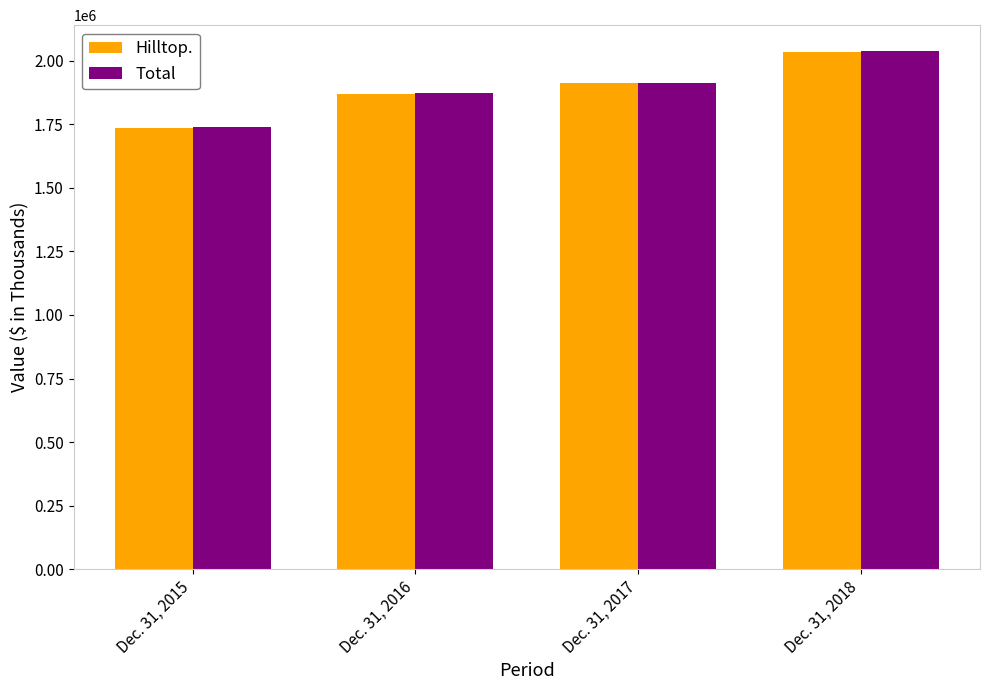

What is the spread (max minus min) of values at Dec. 31, 2016?

4011